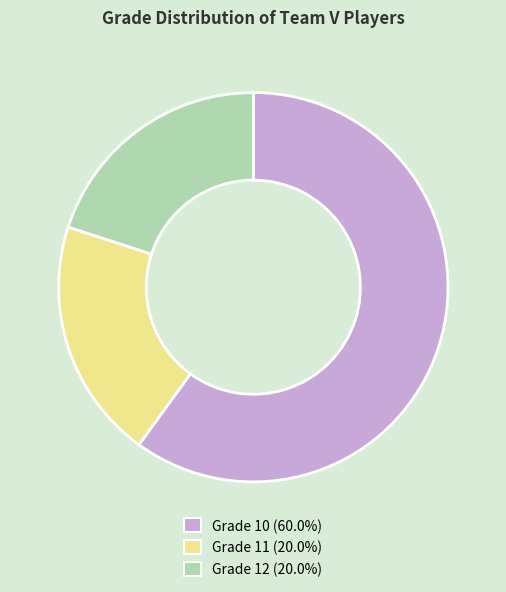

Is there a majority slice in this chart?

Yes